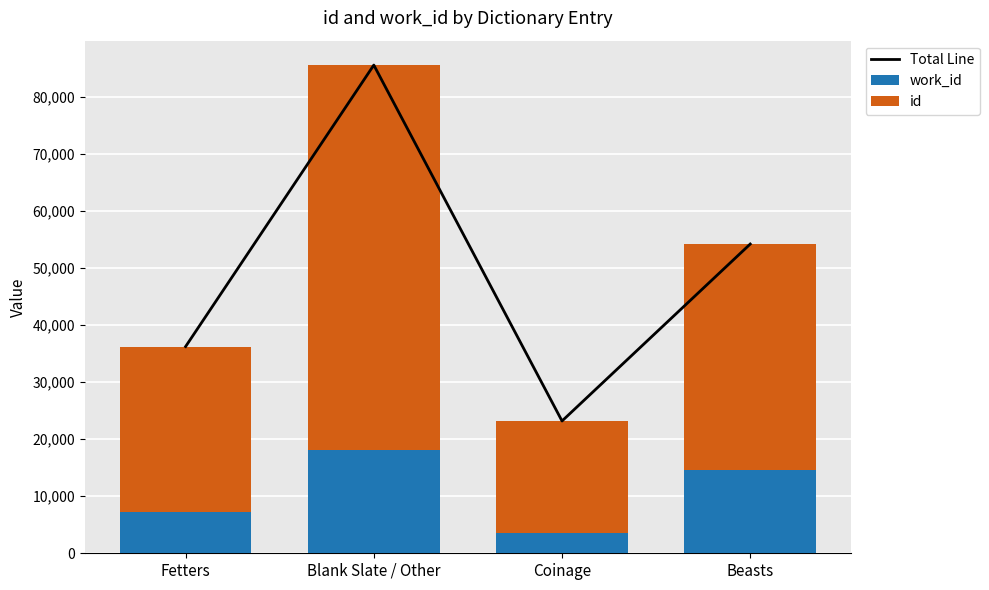

Rank the series at Beasts from lowest to highest value.

work_id, id, Total Line